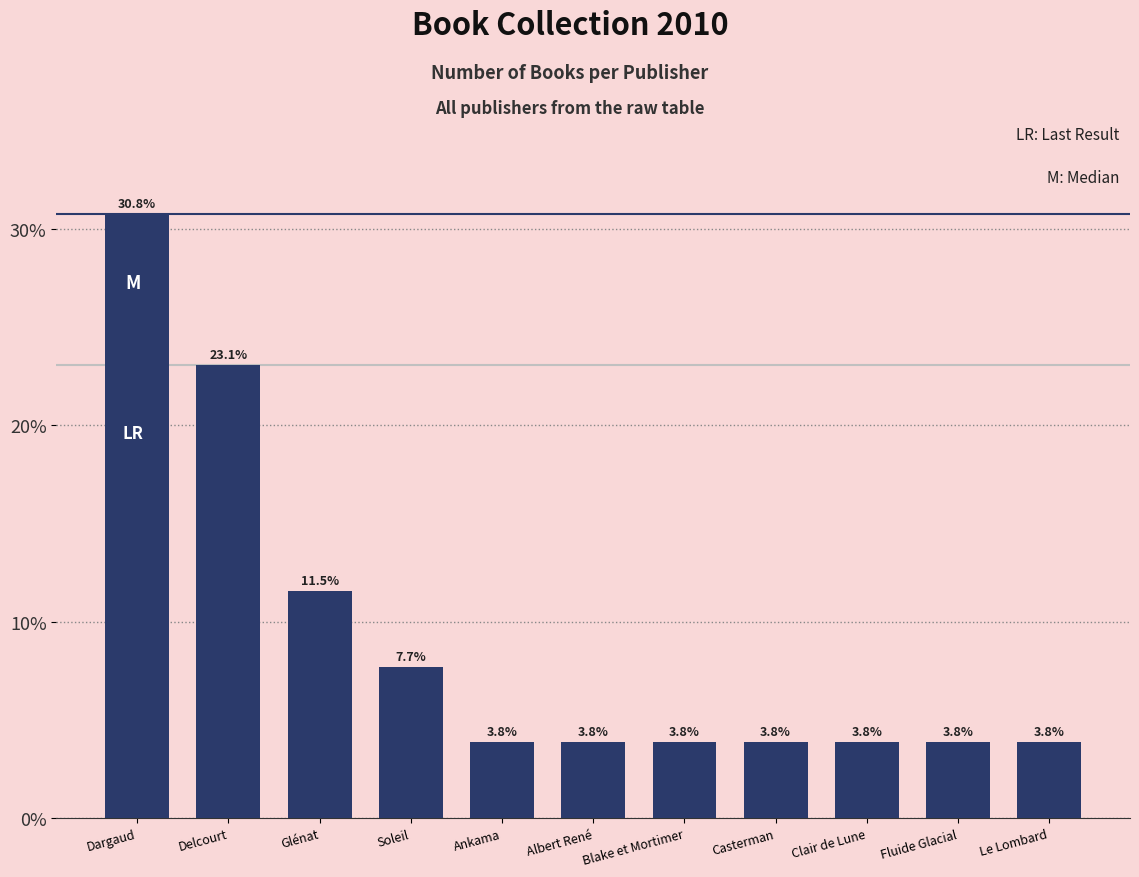

How many series are shown in this chart?

1